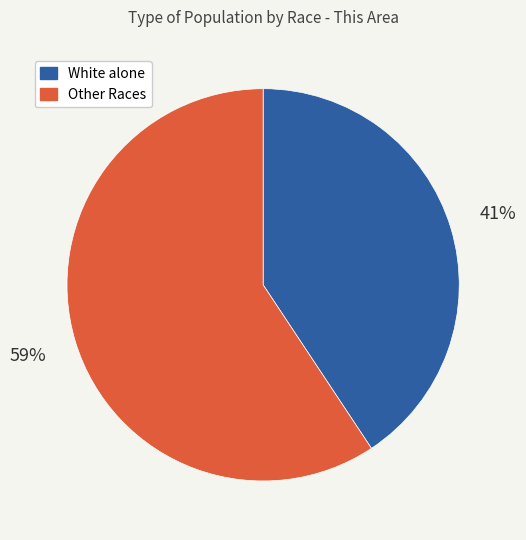

Is it true that Other Races is 59% of the pie?

True